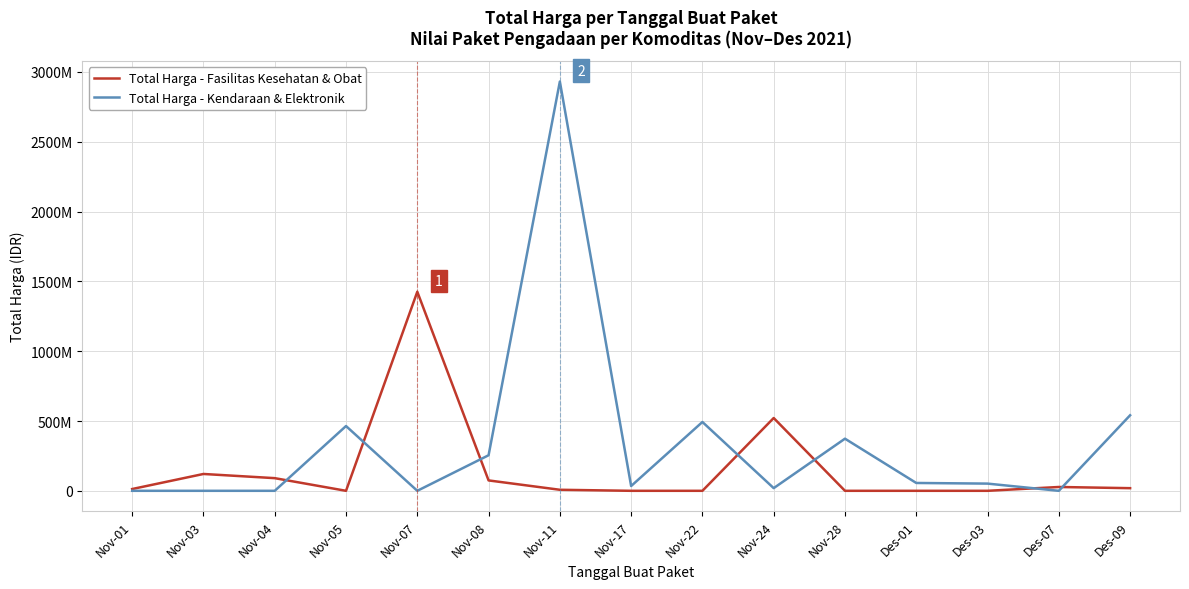

Between Nov-24 and Des-09, which series saw the biggest shift?

Total Harga - Kendaraan & Elektronik